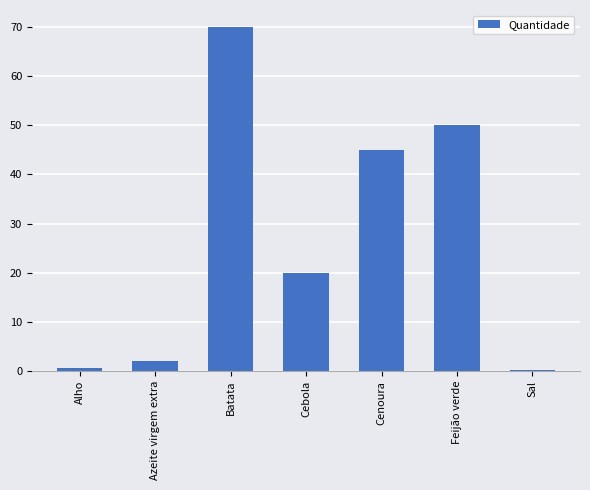

What is the sum of all values?

187.7